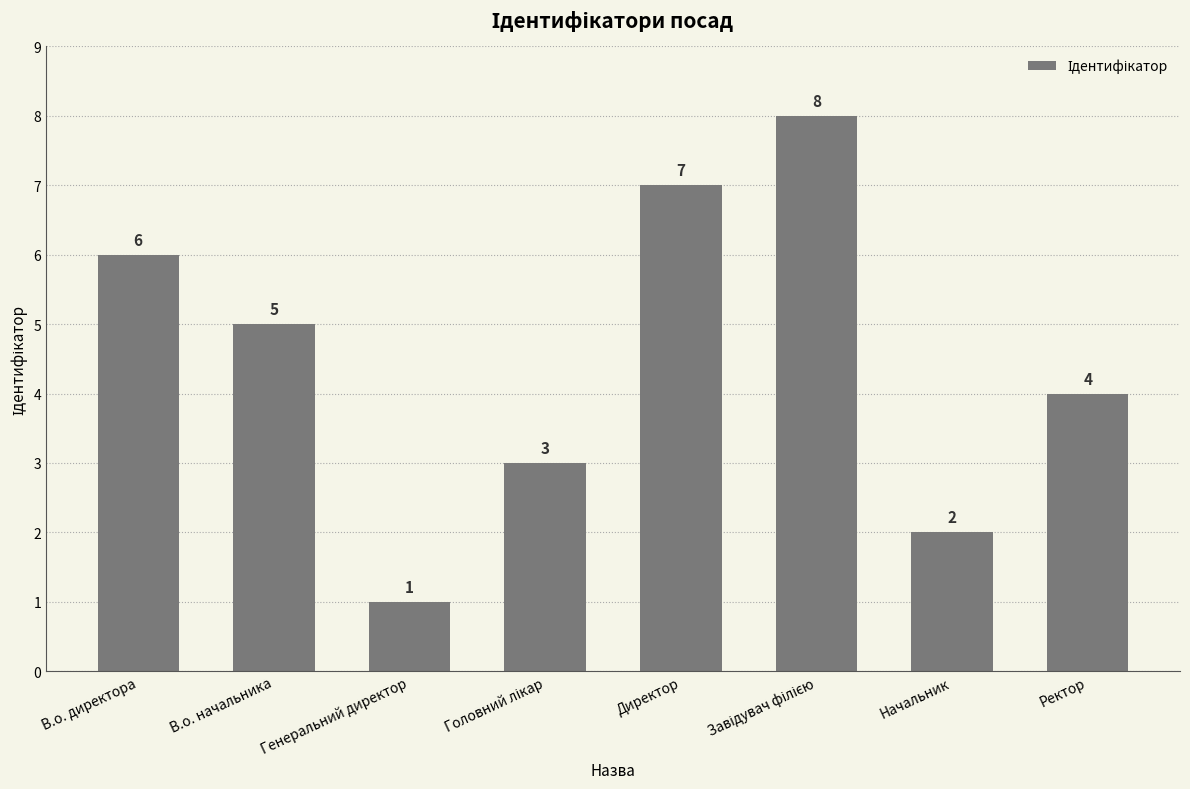

At which label is the value closest to 4?

Ректор